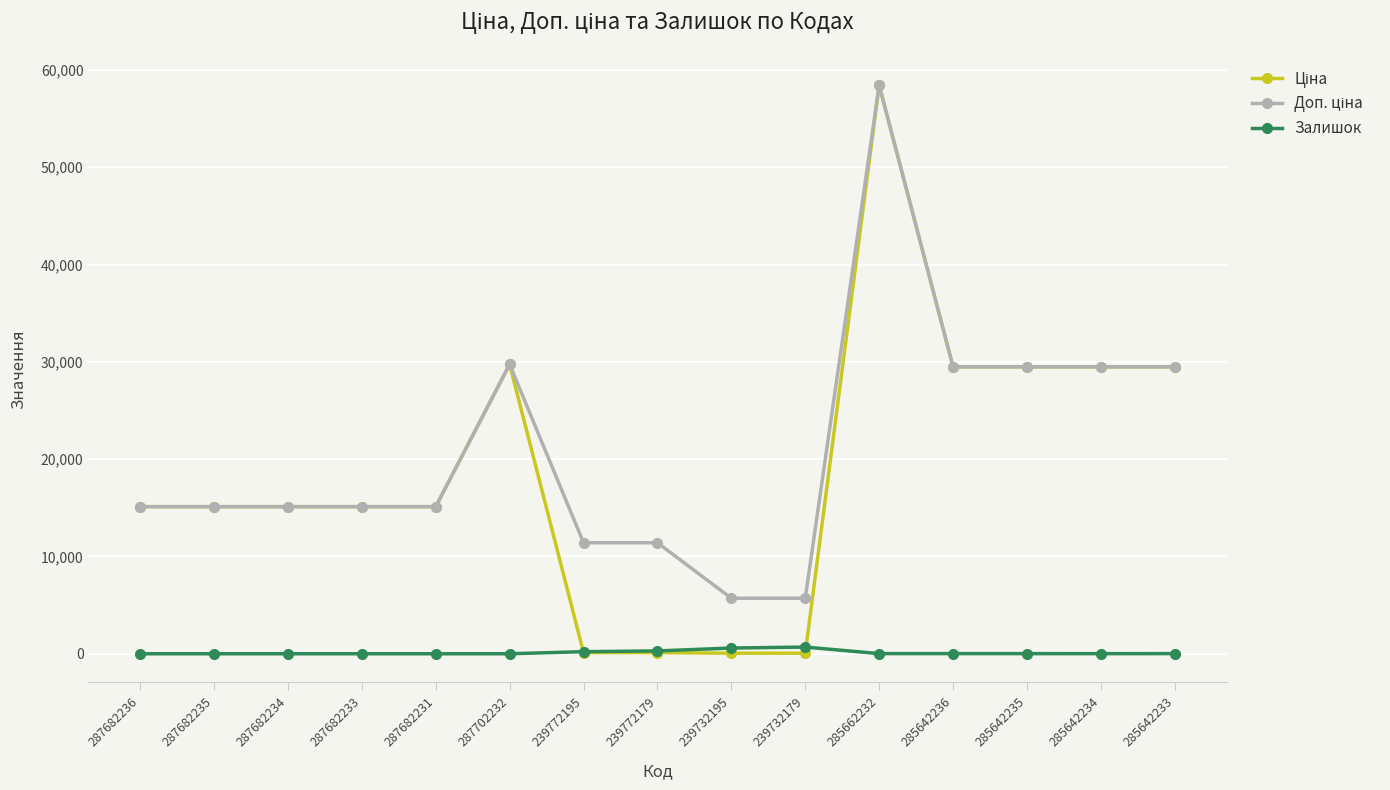

Which label corresponds to the largest value in the chart?

285662232